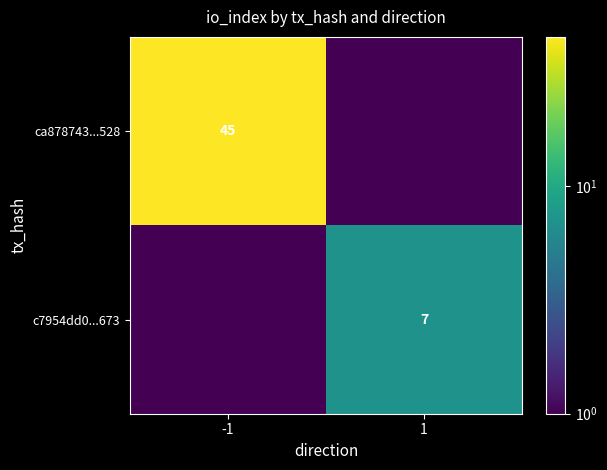

What is the total value across all series at -1?

45.0